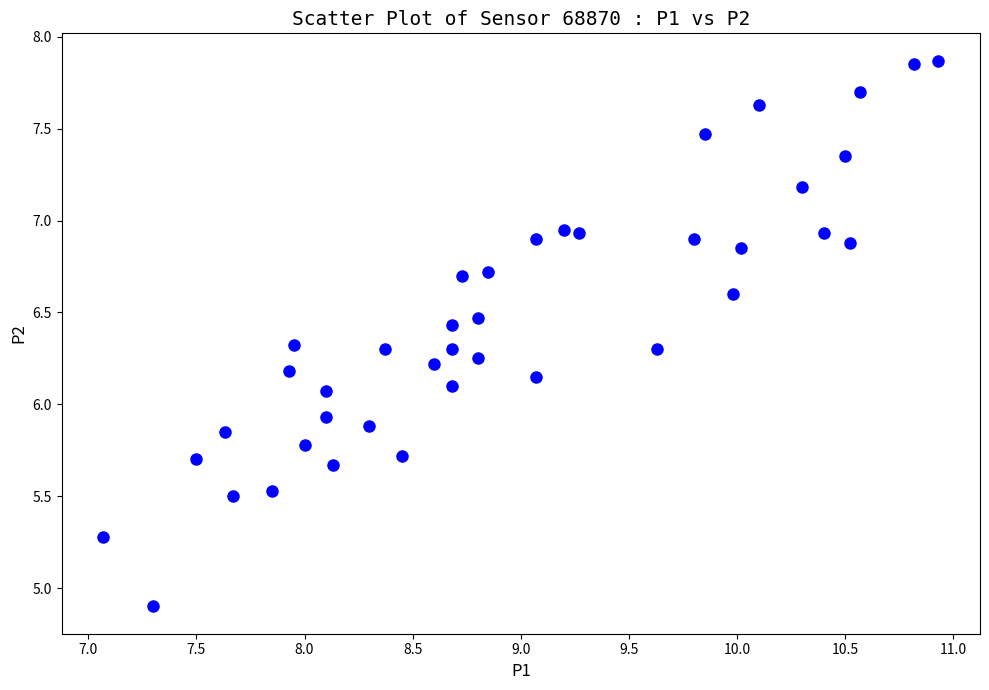

What is the range of Y values (max minus min)?

3.0